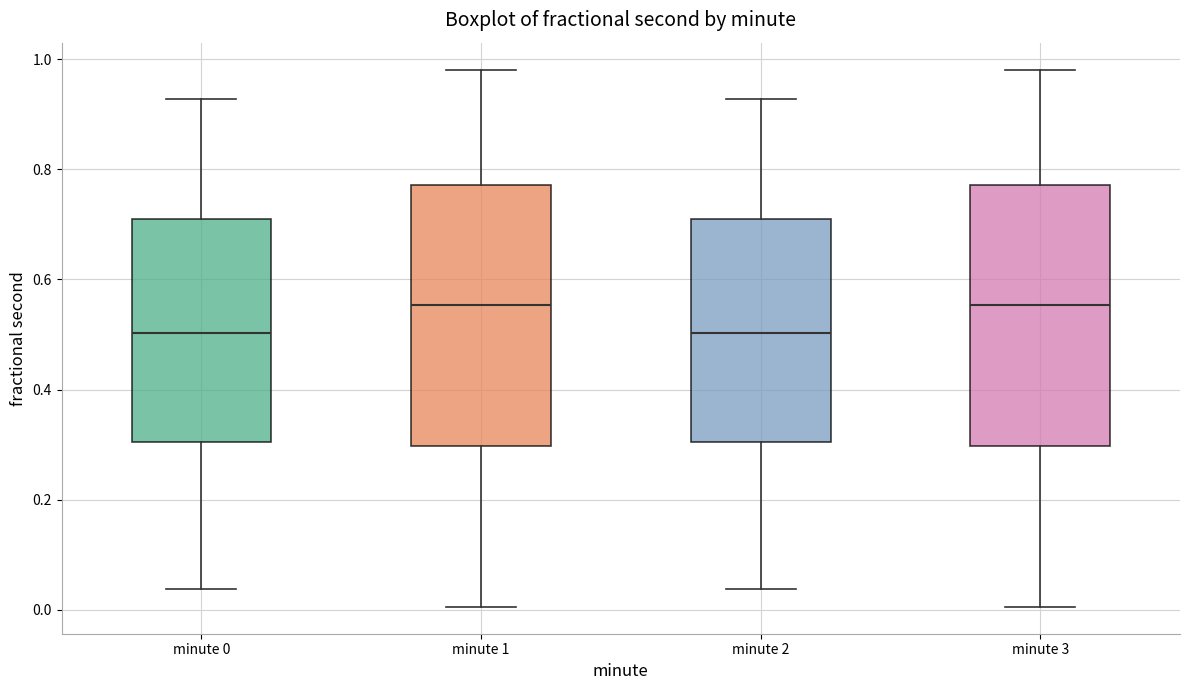

Where is the lower edge of the box for minute 0 on the y-axis? The values are not printed on the chart, so give them approximately, as read against the axis.

0.30